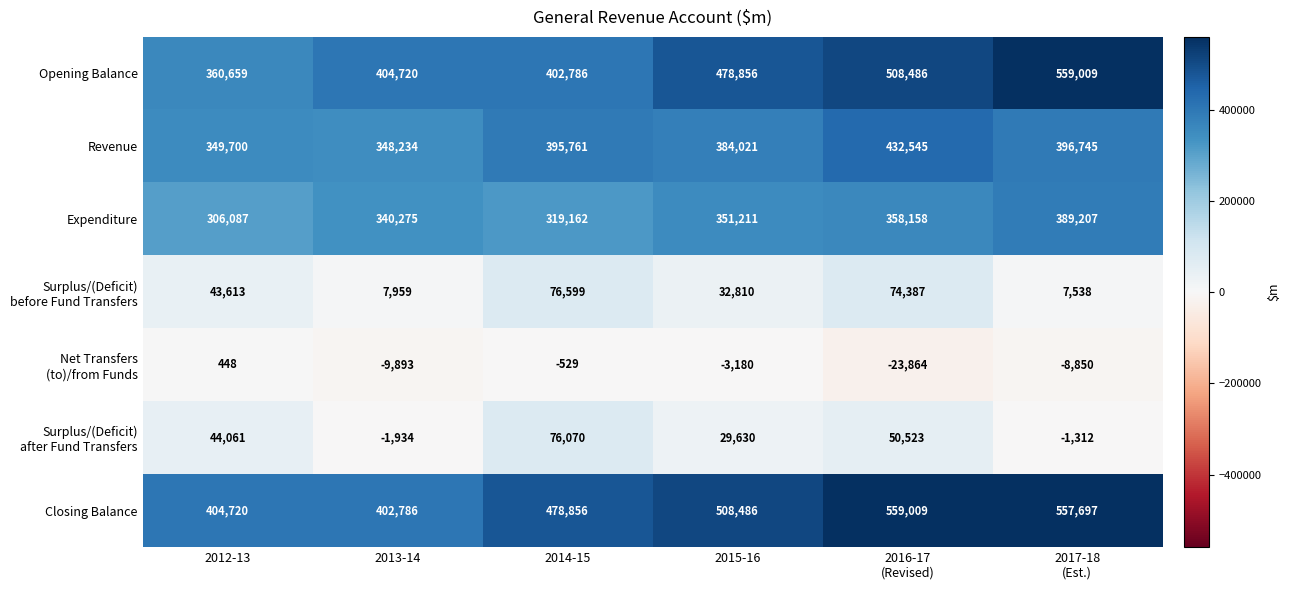

At which category does the chart reach its minimum across all series?

2016-17
(Revised)